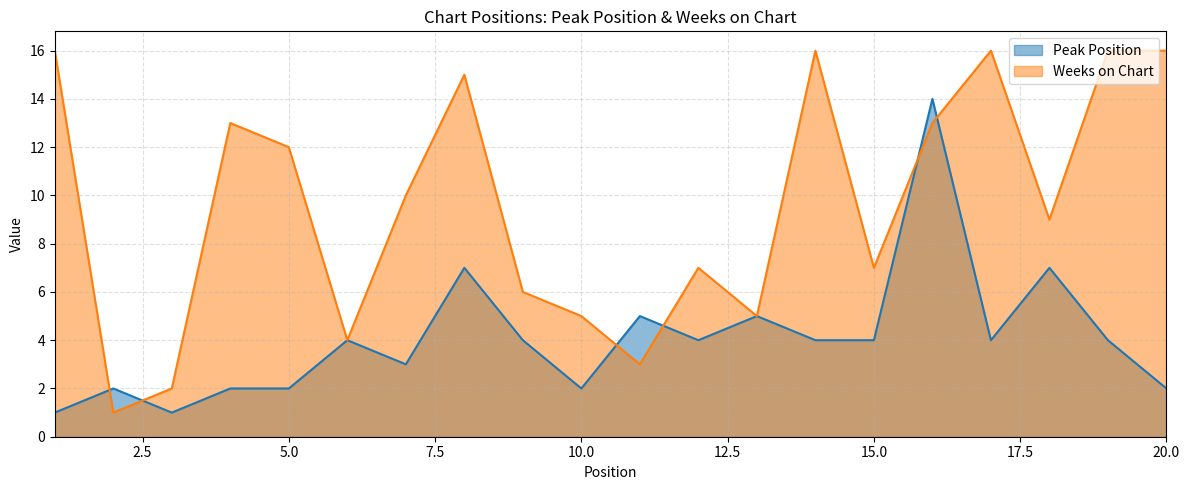

List the series in order of their overall mean, highest first.

Weeks on Chart, Peak Position